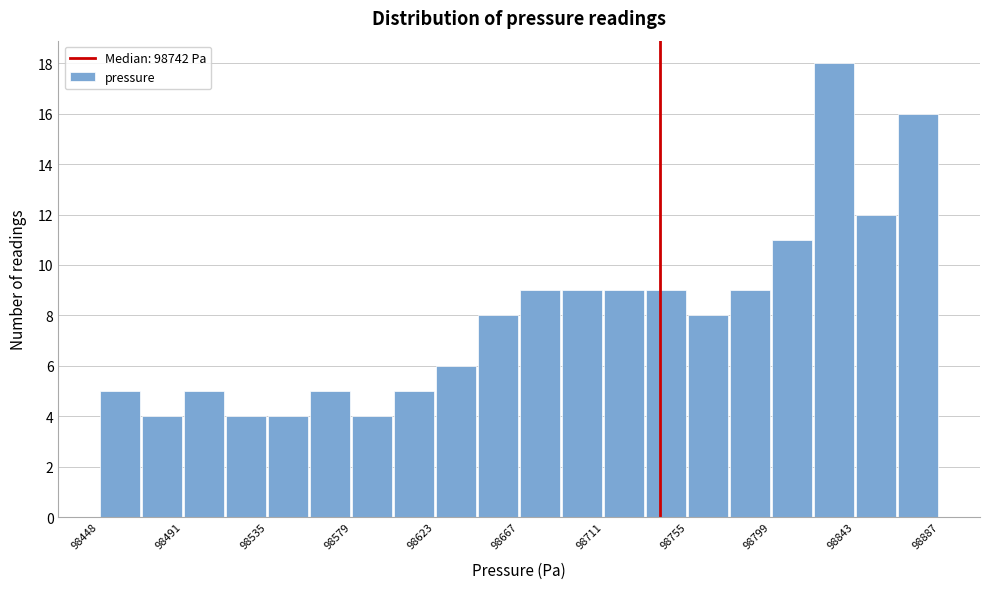

How tall is the bar that spans 98535 to 98560 on the x-axis? Neither the bar edges nor the heights are printed on the chart, so give them approximately, as read against the axes.

4